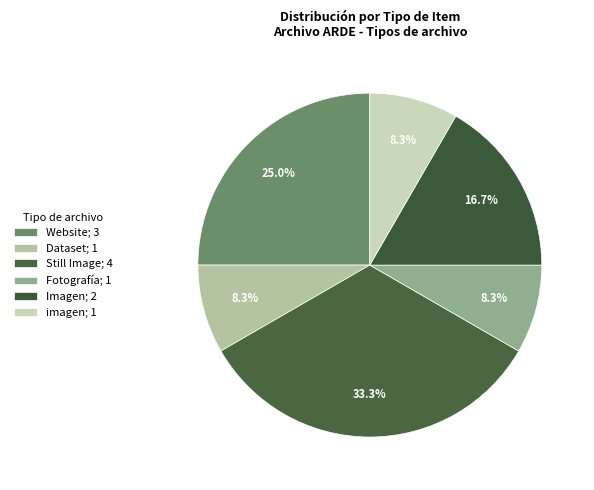

How many slices are in this pie chart?

6